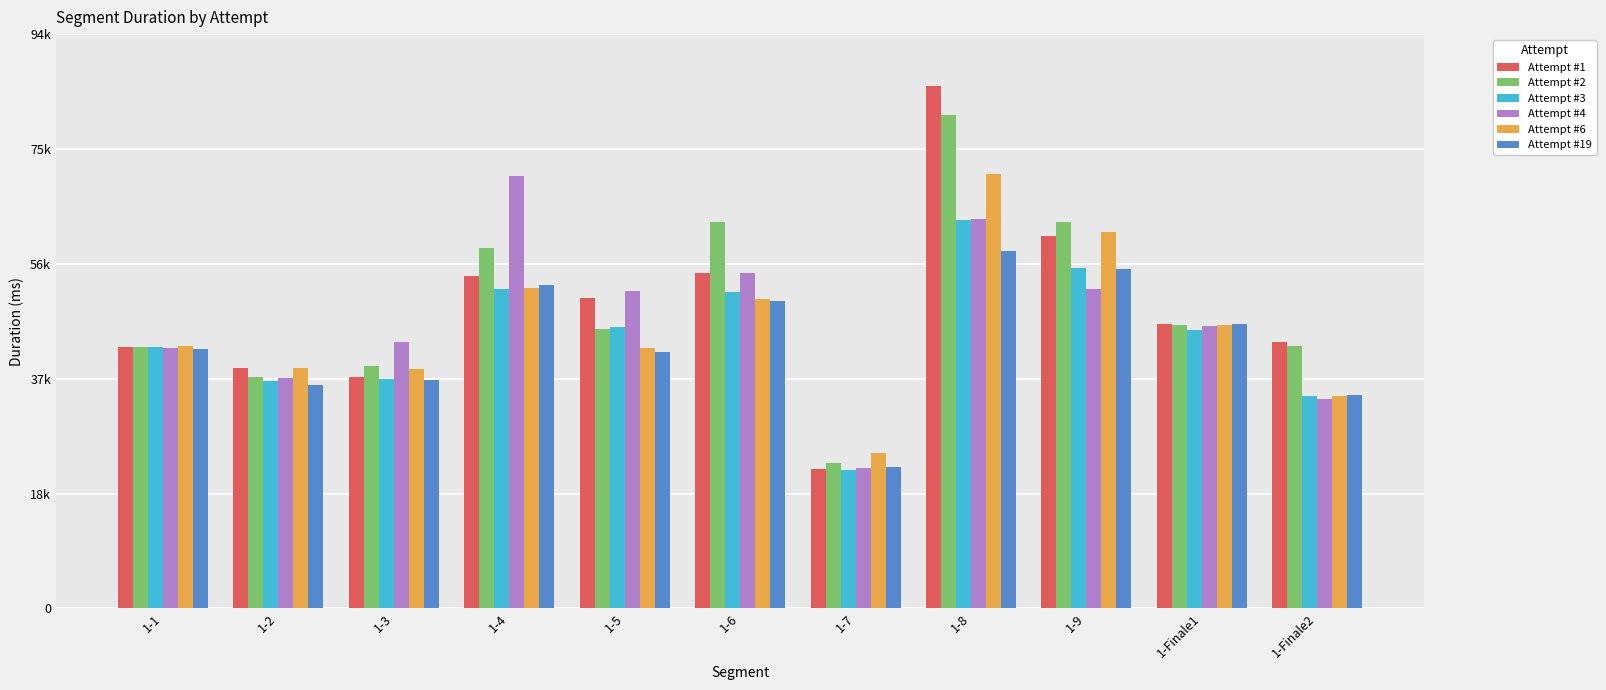

Which series has the largest range (max minus min)?

Attempt #1